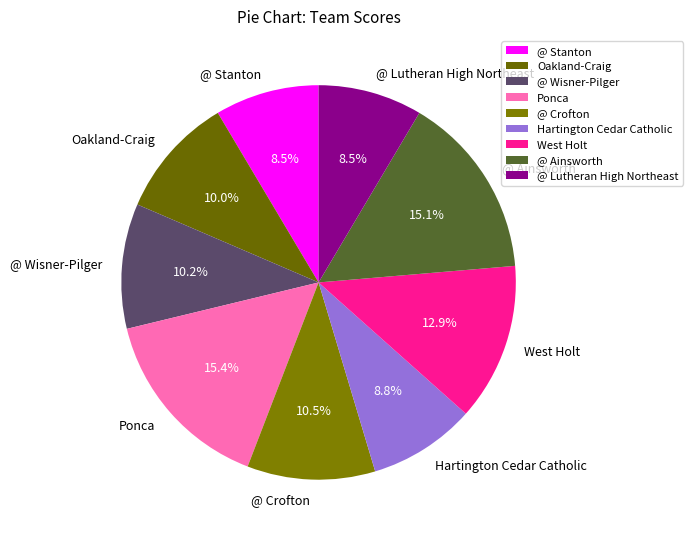

Does Oakland-Craig account for over 50% of the chart?

No